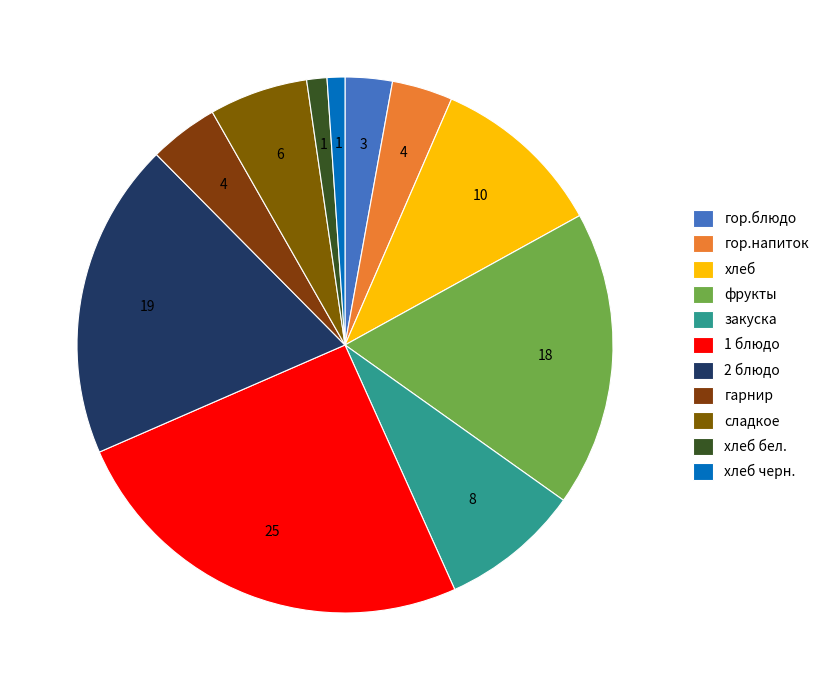

Between гор.напиток and закуска, which is larger?

закуска